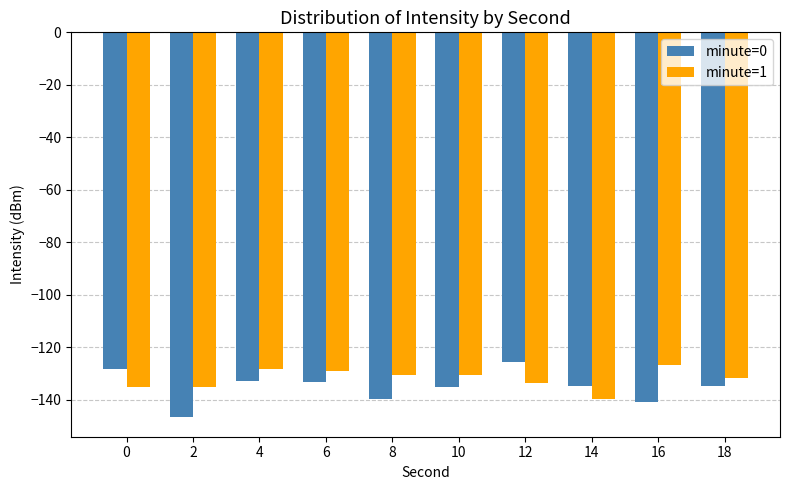

Read the minute=0 value at 6.

-133.1